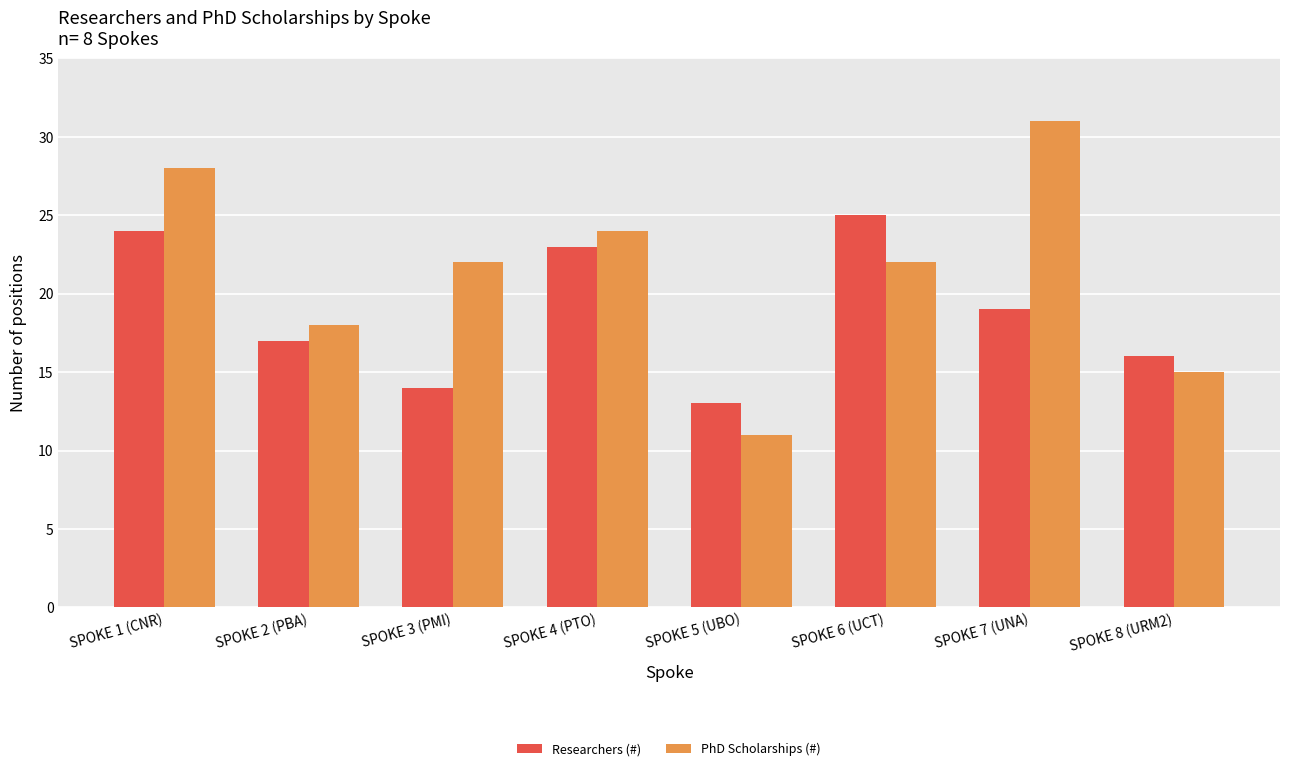

What is the spread (max minus min) of values at SPOKE 5 (UBO)?

2